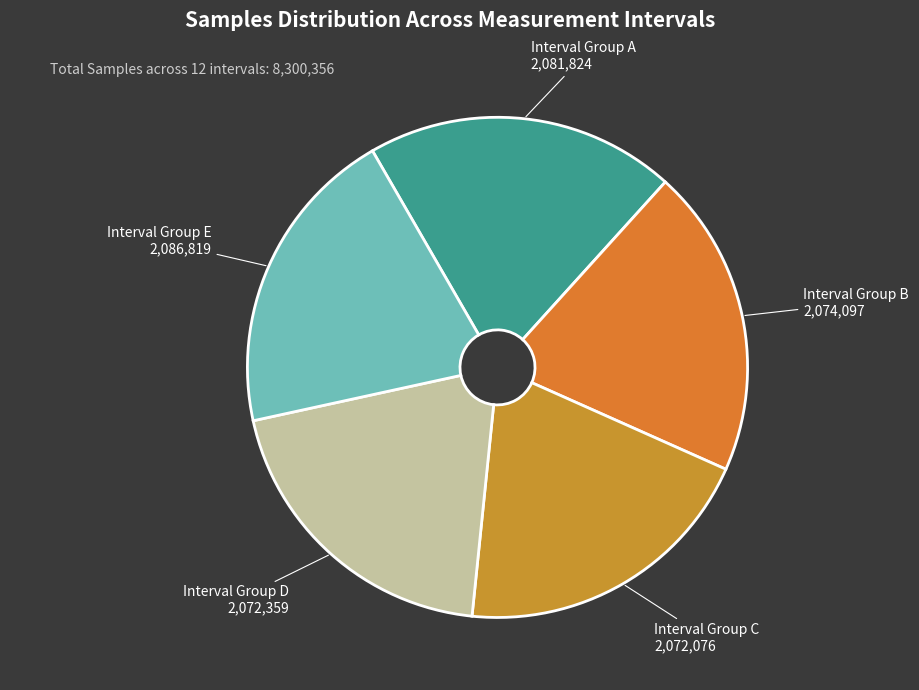

Does Interval Group A 2,081,824 account for over 50% of the chart?

No